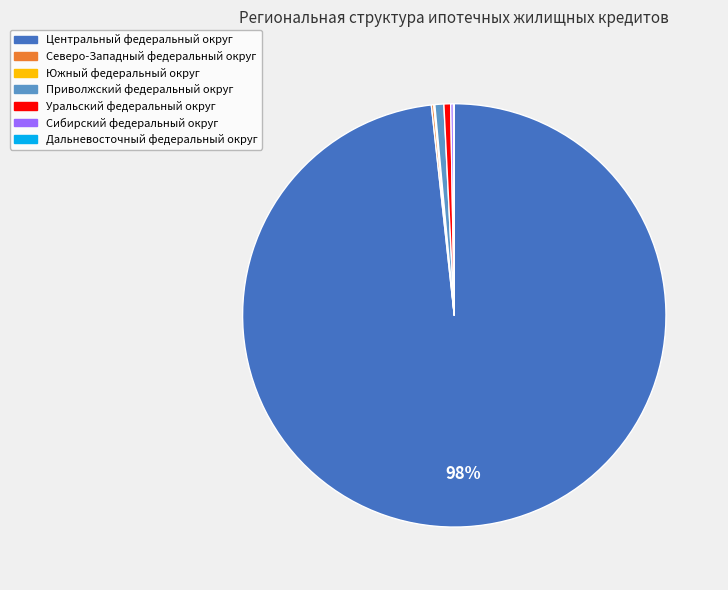

Is it true that Центральный федеральный округ is 98% of the pie?

True